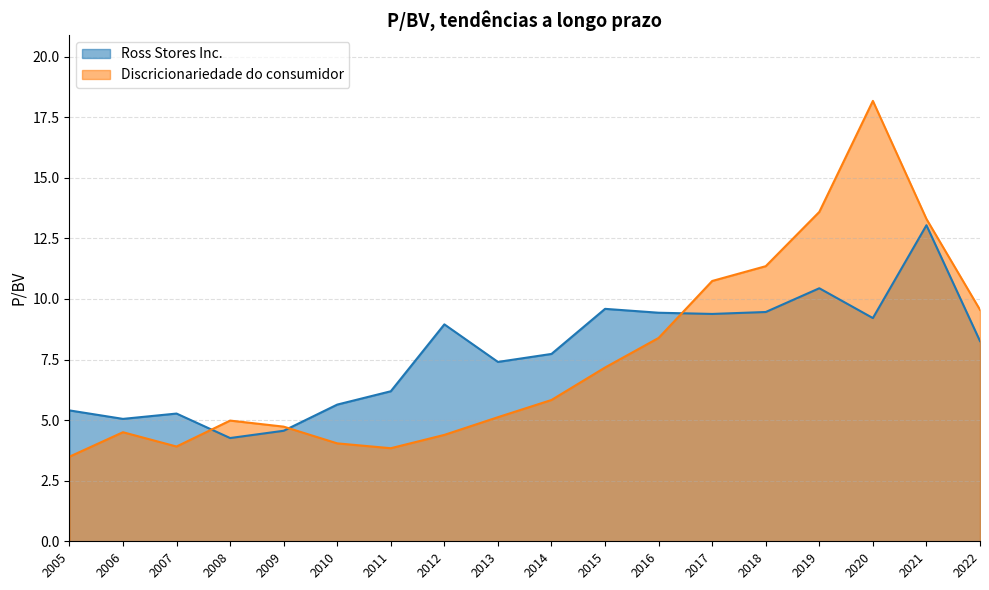

Which series ends up on top after the final intersection of Discricionariedade do consumidor and Ross Stores Inc.?

Discricionariedade do consumidor